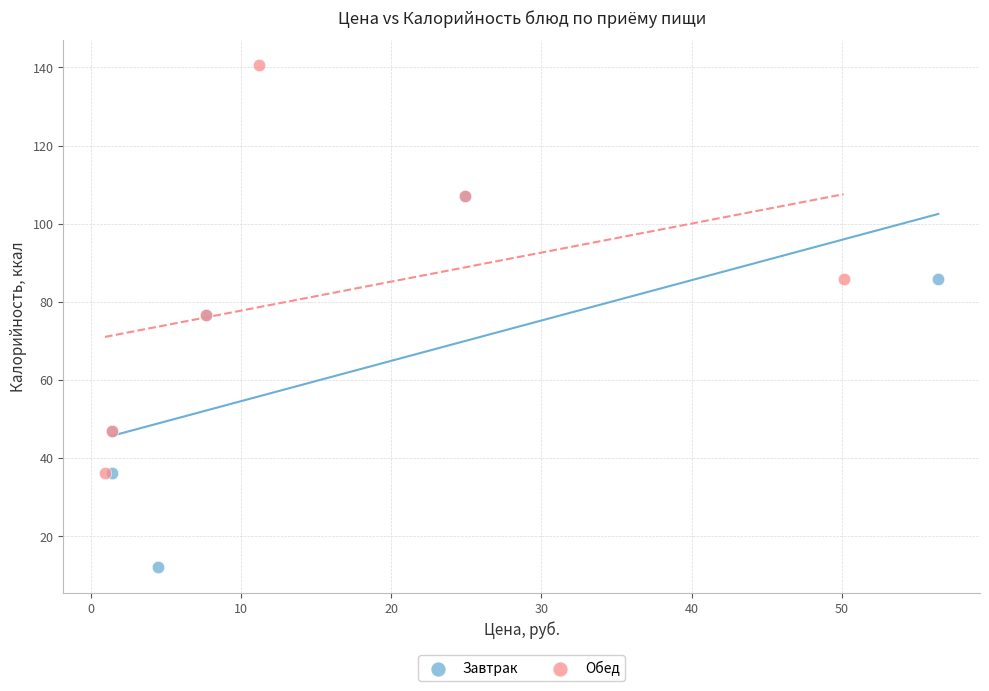

What are all the series names shown in the legend?

Завтрак, Обед